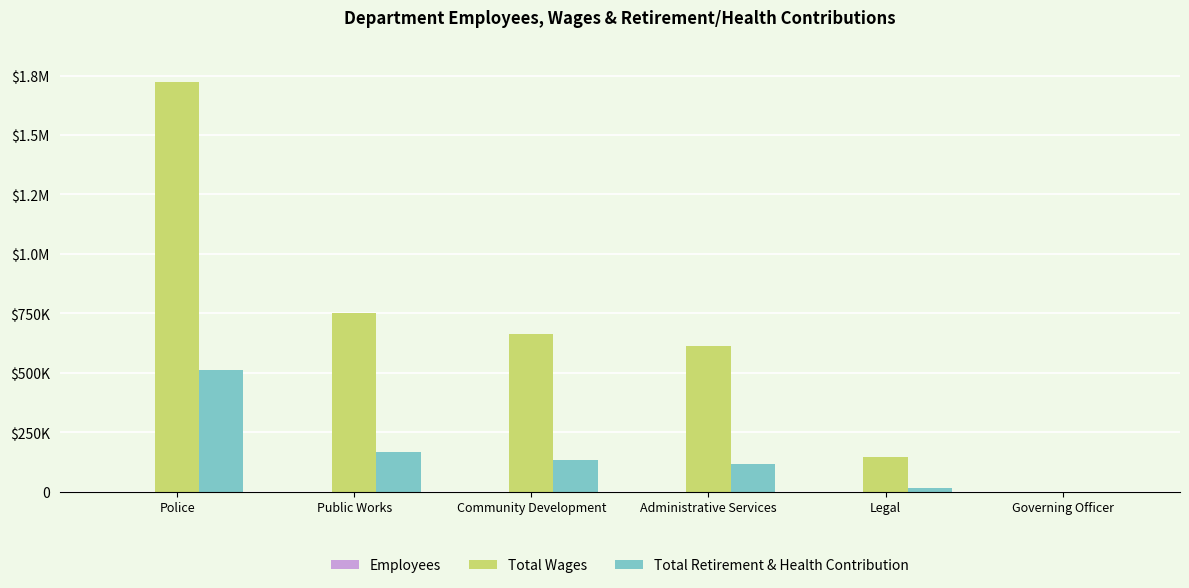

Reading left to right, list all the values displayed in this chart.

Employees: Police=22	Public Works=12	Community Development=9	Administrative Services=6	Legal=1	Governing Officer=5
Total Wages: Police=1723211	Public Works=753270	Community Development=664574	Administrative Services=612310	Legal=144340	Governing Officer=0
Total Retirement & Health Contribution: Police=511620	Public Works=168866	Community Development=134661	Administrative Services=117090	Legal=14974	Governing Officer=0